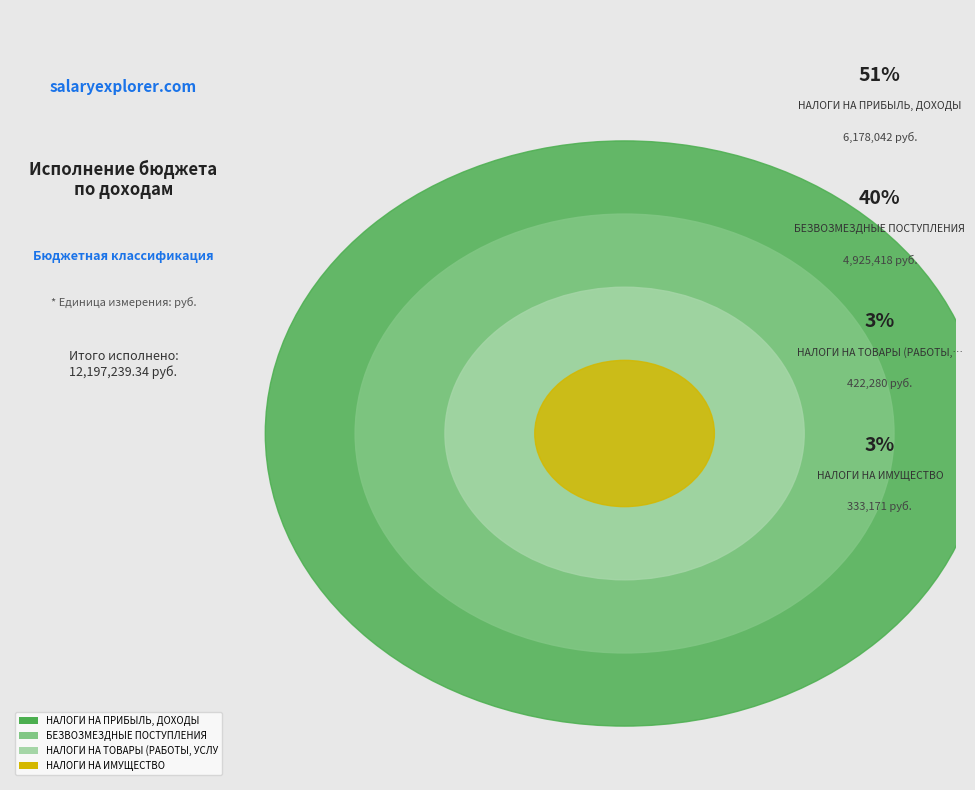

Between БЕЗВОЗМЕЗДНЫЕ ПОСТУПЛЕНИЯ and НАЛОГИ НА ТОВАРЫ (РАБОТЫ, УСЛУГИ), which is larger?

БЕЗВОЗМЕЗДНЫЕ ПОСТУПЛЕНИЯ